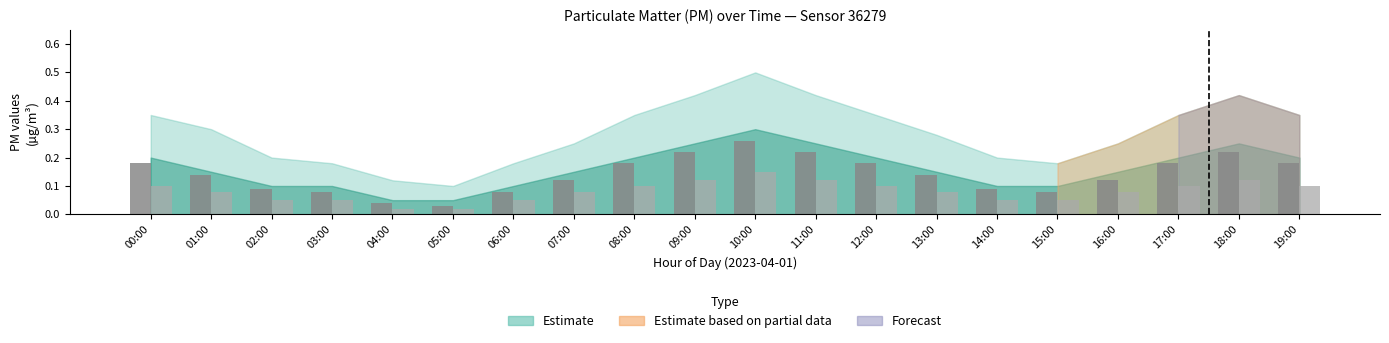

At which category does the chart reach its peak across all series?

10:00